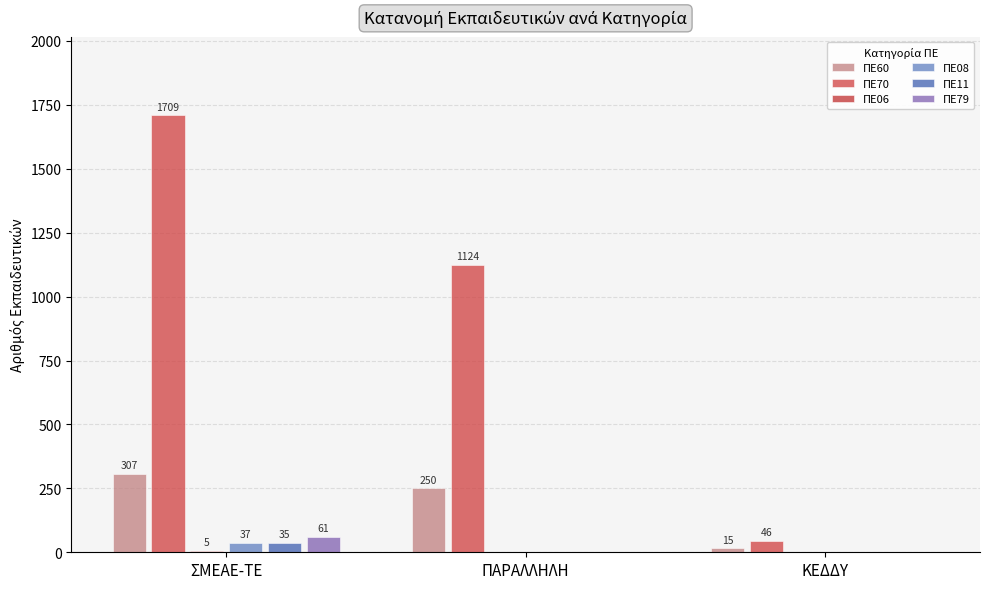

What is the average value of the ΠΕ08 series?

12